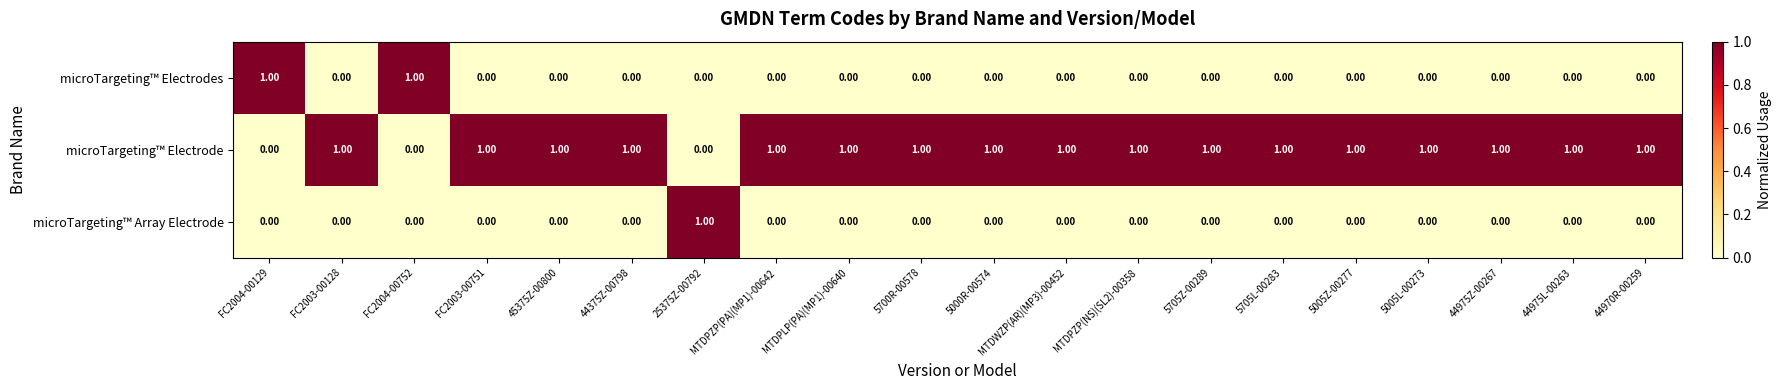

Is the value of microTargeting™ Electrode at 5700R-00578 greater than the value of microTargeting™ Array Electrode at 44375Z-00798?

Yes